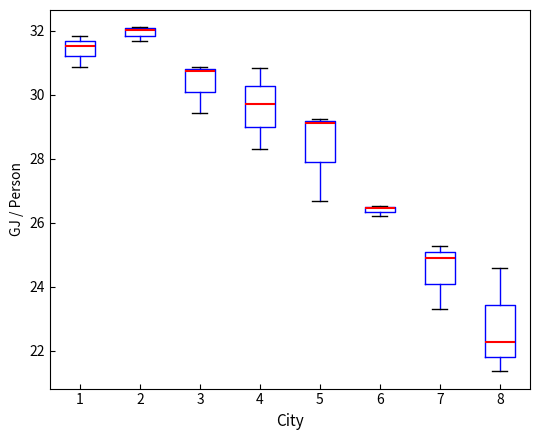

Comparing the boxes themselves (not the whiskers), which one is the tallest?

8